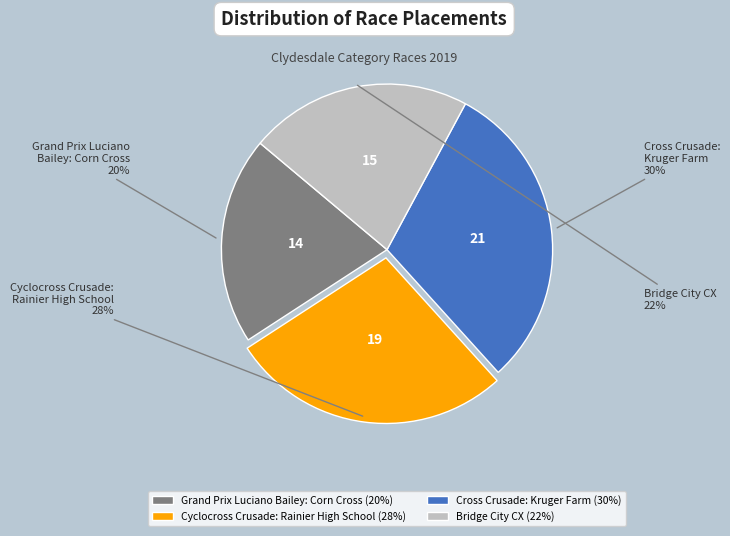

To the nearest percent, what is the difference between the largest and smallest slice percentages?

10%